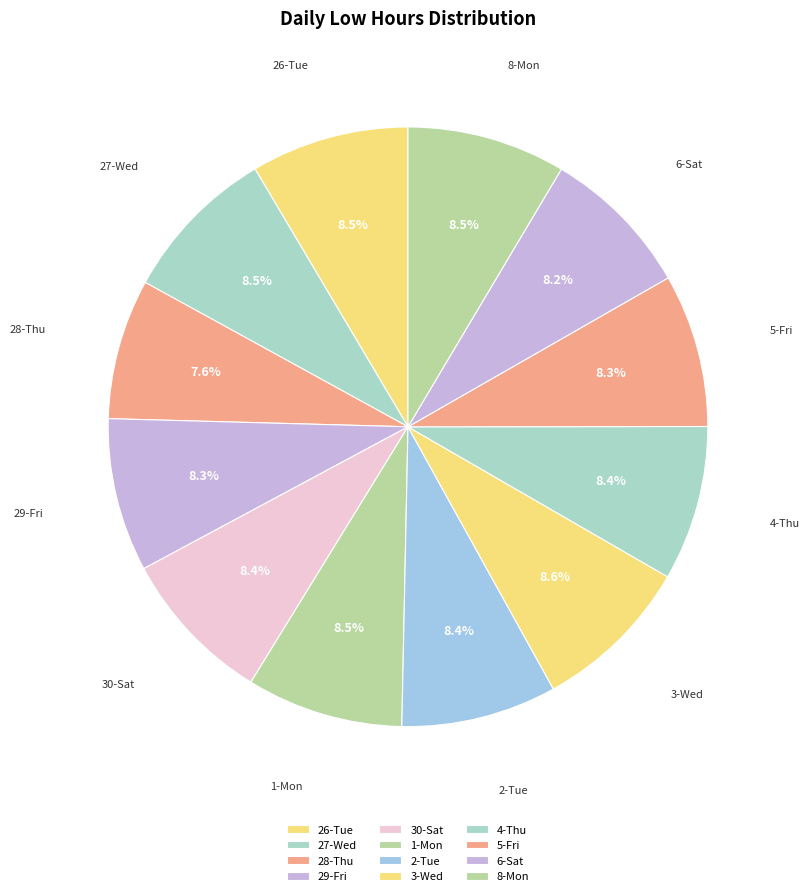

Is there any slice that represents more than half of the pie?

No